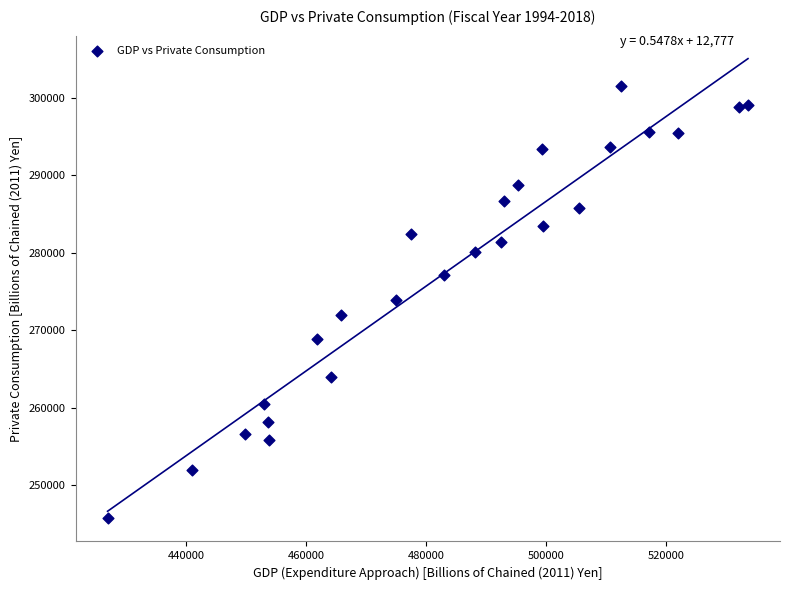

What is the range of Y values (max minus min)?

55830.5